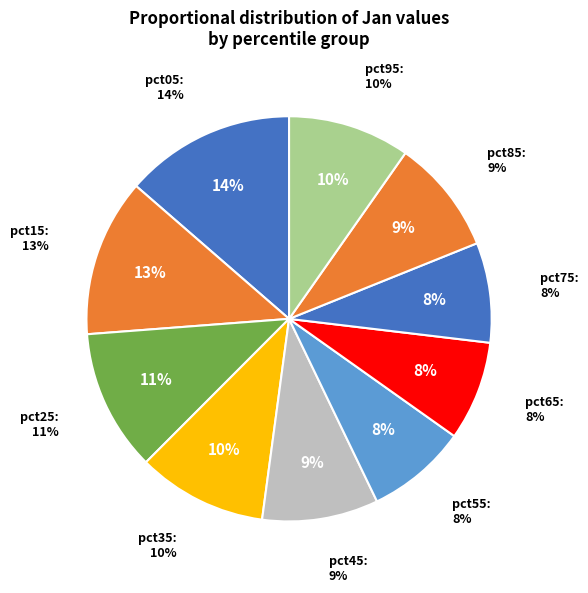

How many slices are in this pie chart?

10